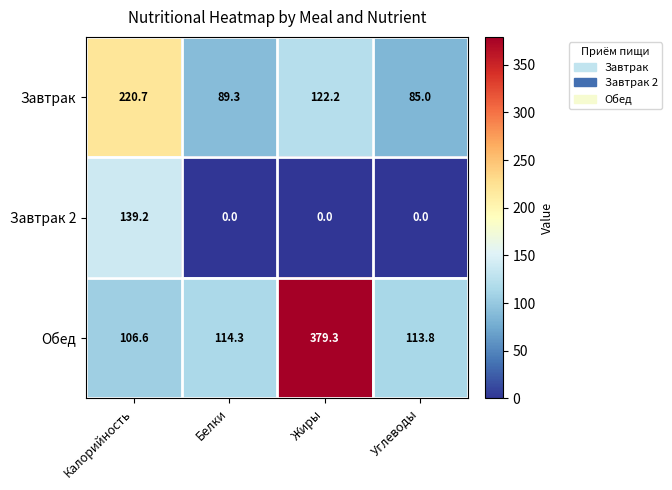

What is the total value across all series at Жиры?

501.5